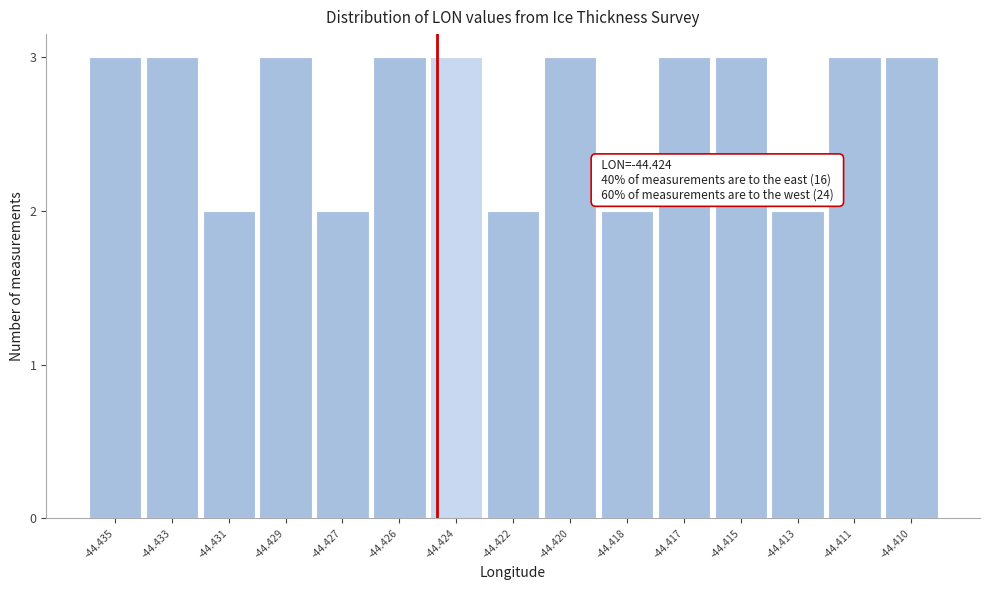

Reading left to right, extract all data points from this chart.

3	3	2	3	2	3	3	2	3	2	3	3	2	3	3